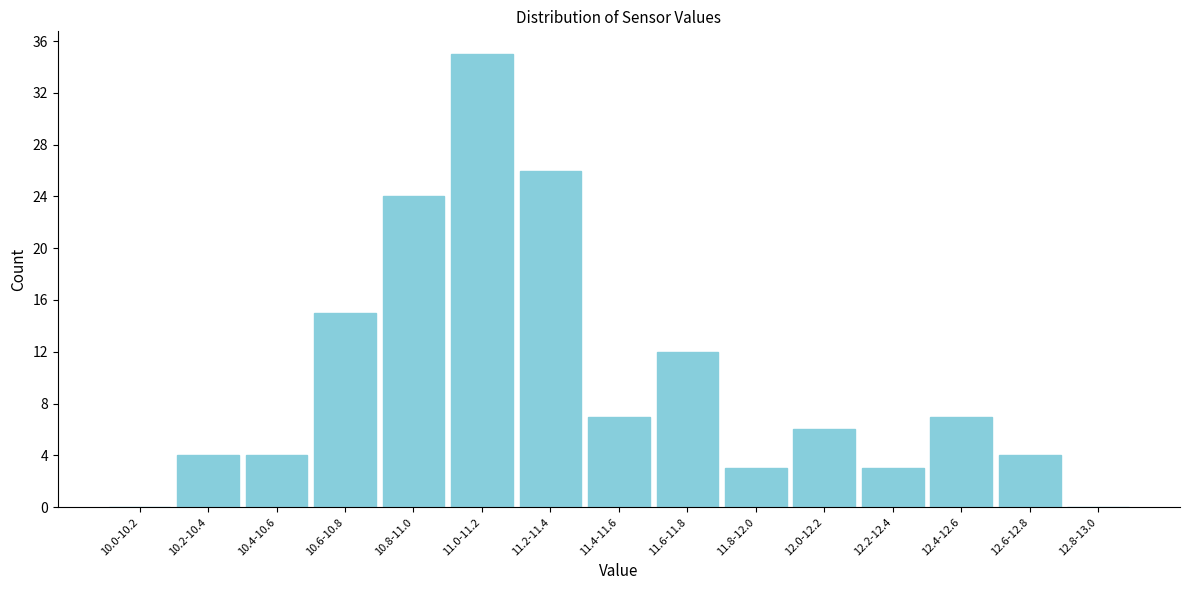

Reading left to right, extract all data points from this chart.

10.0-10.2=0	10.2-10.4=4	10.4-10.6=4	10.6-10.8=15	10.8-11.0=24	11.0-11.2=35	11.2-11.4=26	11.4-11.6=7	11.6-11.8=12	11.8-12.0=3	12.0-12.2=6	12.2-12.4=3	12.4-12.6=7	12.6-12.8=4	12.8-13.0=0